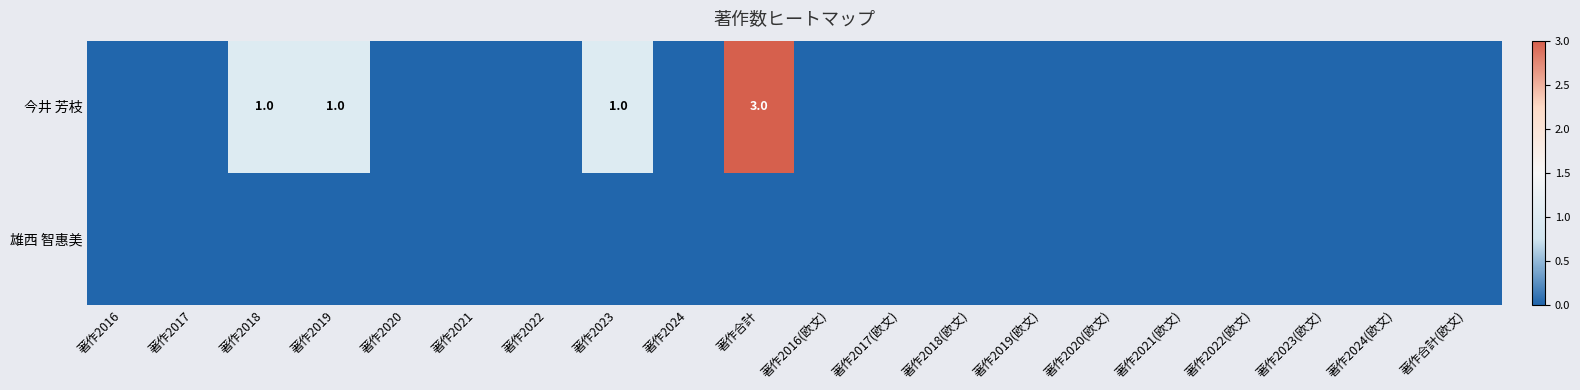

Rank the categories by 今井 芳枝 value from highest to lowest.

著作合計, 著作2018, 著作2019, 著作2023, 著作2016, 著作2017, 著作2020, 著作2021, 著作2022, 著作2024, 著作2016(欧文), 著作2017(欧文), 著作2018(欧文), 著作2019(欧文), 著作2020(欧文), 著作2021(欧文), 著作2022(欧文), 著作2023(欧文), 著作2024(欧文), 著作合計(欧文)